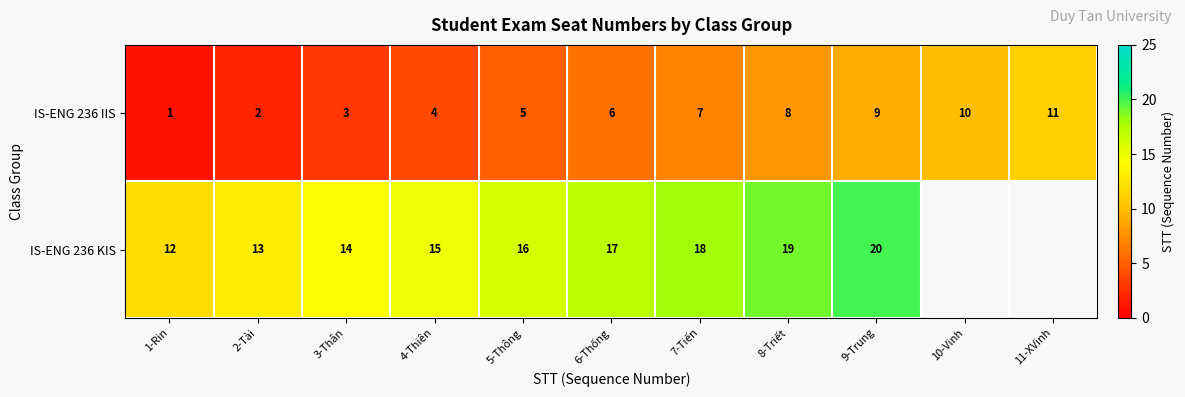

The IS-ENG 236 KIS series shows 20 at 3-Thân. True or false?

False